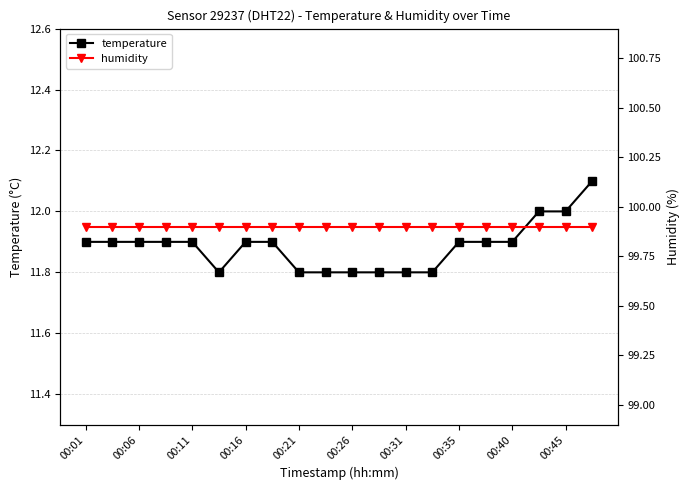

The value of temperature at 00:45 is 3.6. True or false?

False